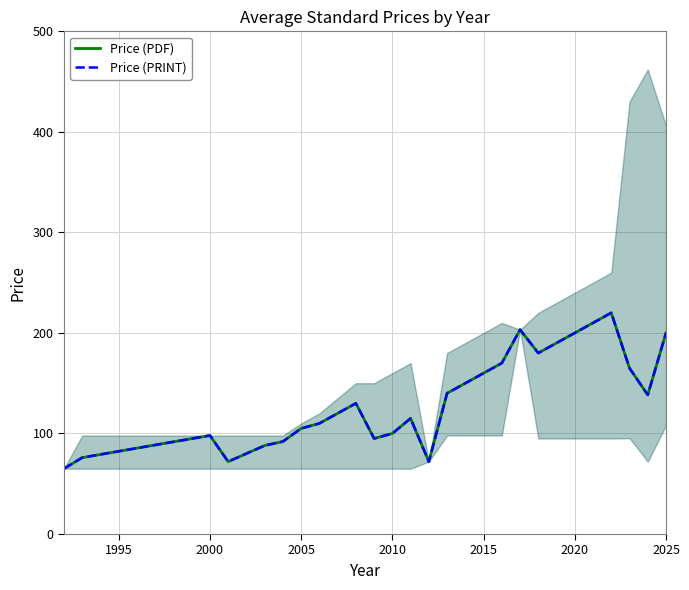

How many data points does each series have?

27